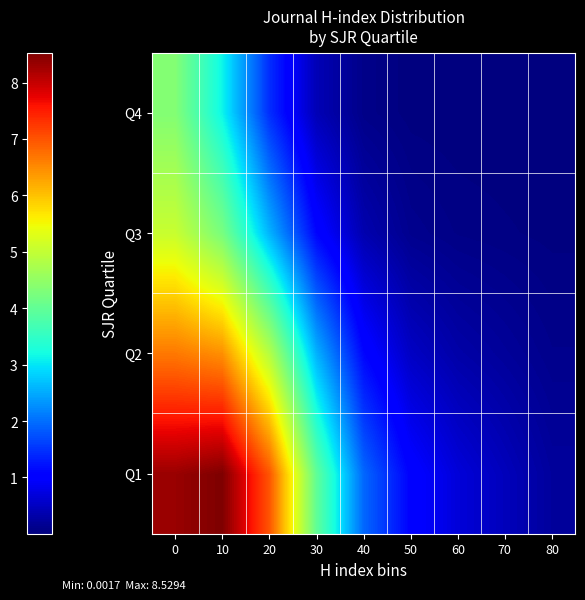

Reading left to right, what are all the values shown in this chart?

Q1: 0=8.3	10=8.5	20=7.0	30=4.0	40=1.9	50=1.1	60=0.7	70=0.5	80=0.2
Q2: 0=6.7	10=6.5	20=4.9	30=2.6	40=1.1	50=0.5	60=0.3	70=0.2	80=0.1
Q3: 0=5.1	10=4.2	20=2.6	30=1.1	40=0.4	50=0.1	60=0.1	70=0.0	80=0.0
Q4: 0=4.3	10=3.1	20=1.5	30=0.4	40=0.1	50=0.0	60=0.0	70=0.0	80=0.0